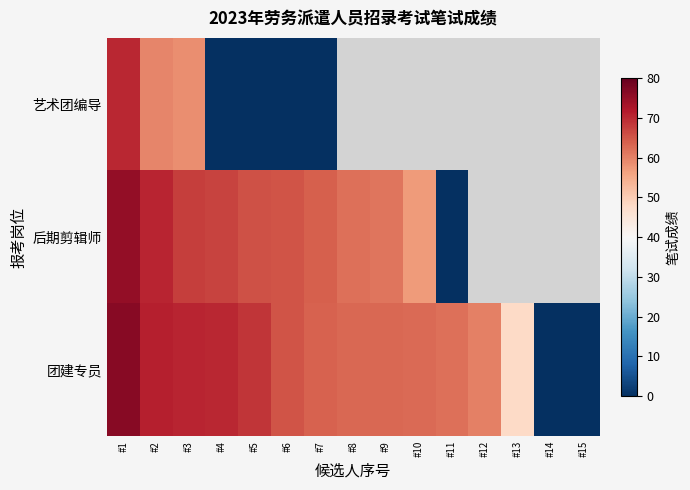

List the labels in order of 后期剪辑师 value, largest first.

#1, #2, #3, #4, #5, #6, #7, #8, #9, #10, #11, #12, #13, #14, #15